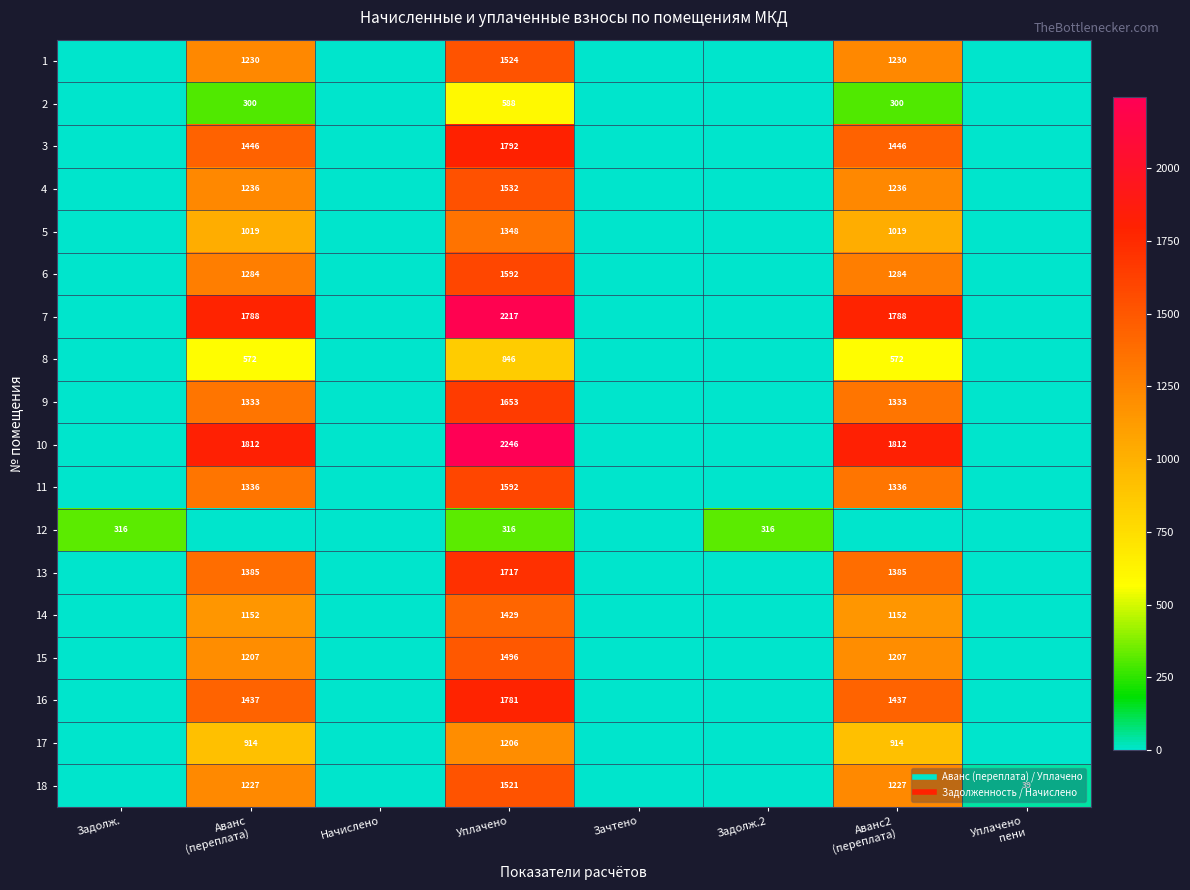

Is it true that 10 equals 0.0 at Задолж.?

True